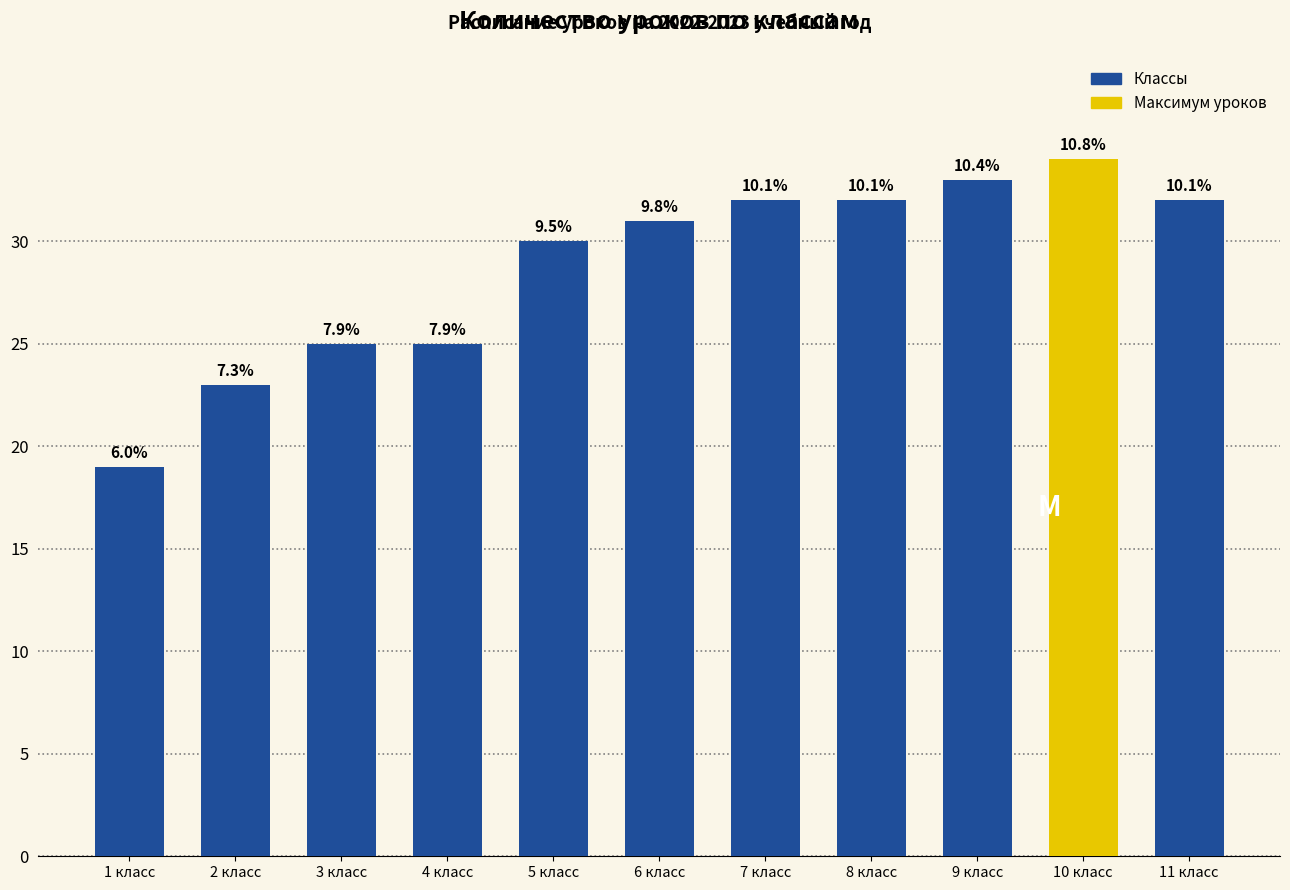

What position from the left is 6 класс?

6